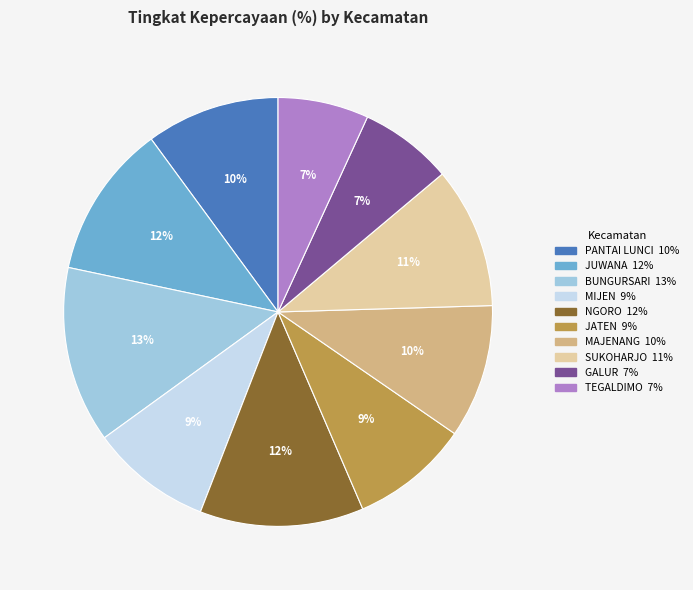

To the nearest percent, what is the difference between the largest and smallest slice percentages?

6%